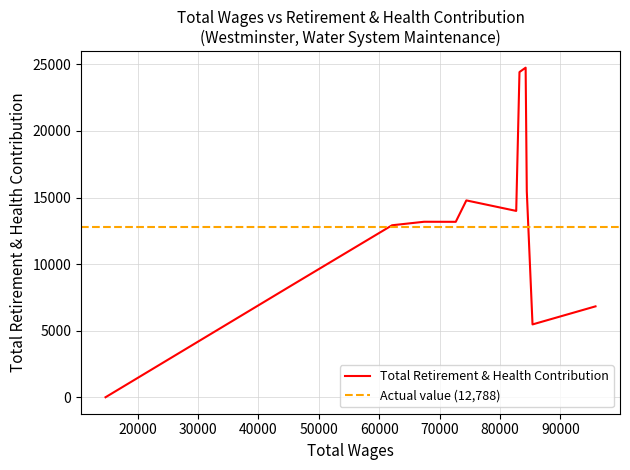

How many positive values are there?

11